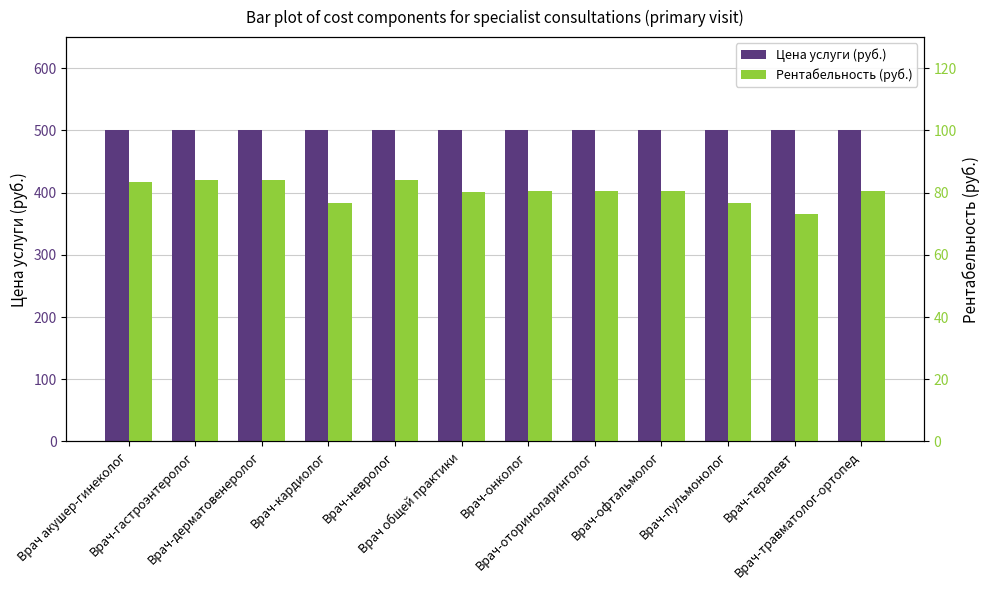

What is the greatest value displayed?

500.0